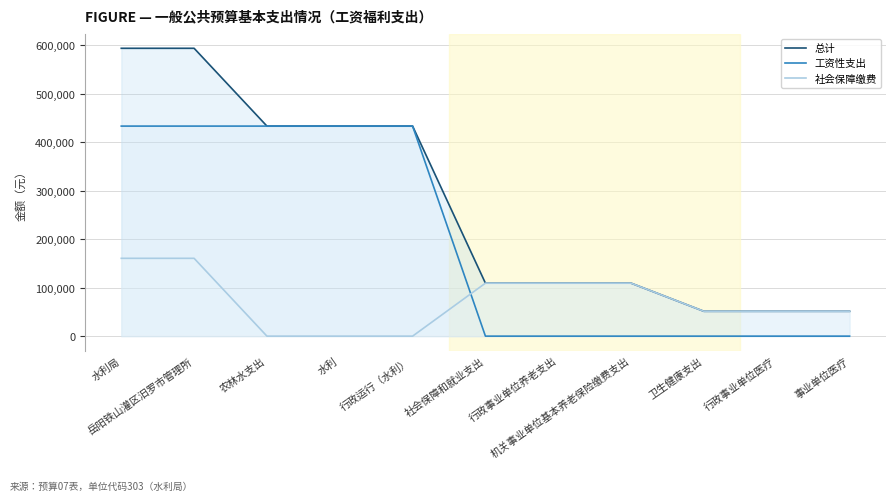

Does the chart display data point markers on the line(s)?

No